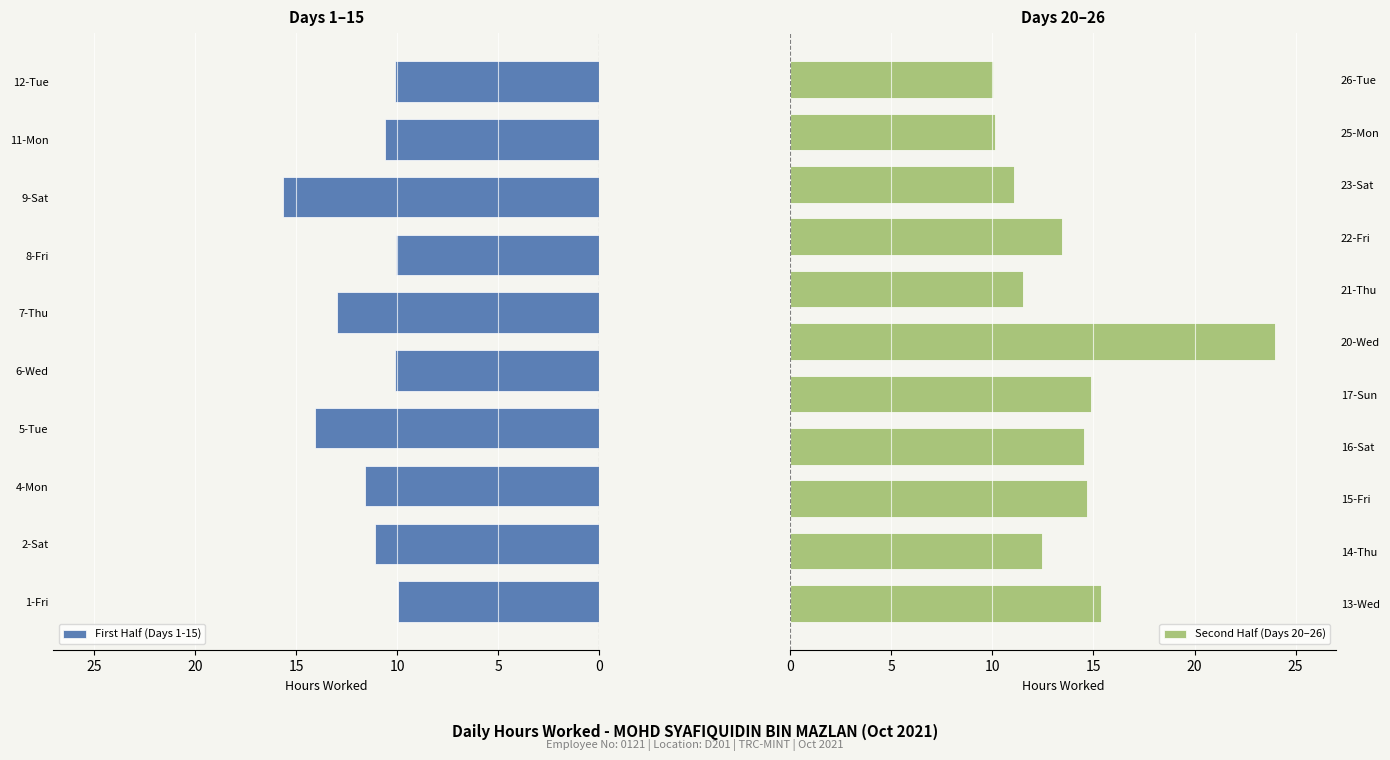

Which has a higher value, 16-Sat or 7-Thu?

16-Sat